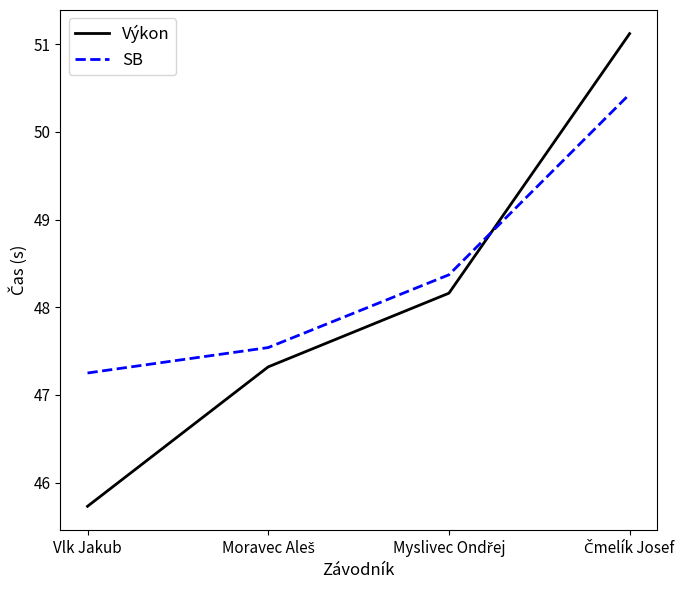

After their last crossing, which series has the higher values: Výkon or SB?

Výkon